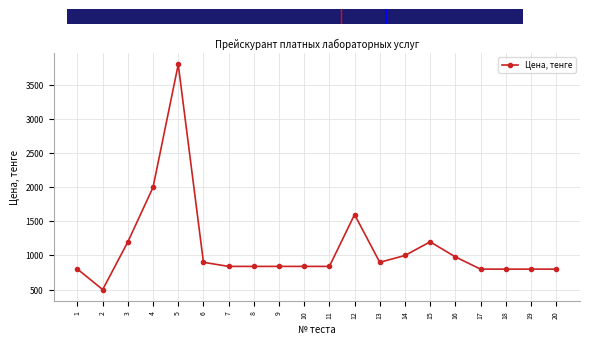

Reading left to right, transcribe all the data shown in this chart.

1=800	2=500	3=1200	4=2000	5=3800	6=900	7=840	8=840	9=840	10=840	11=840	12=1600	13=900	14=1000	15=1200	16=980	17=800	18=800	19=800	20=800